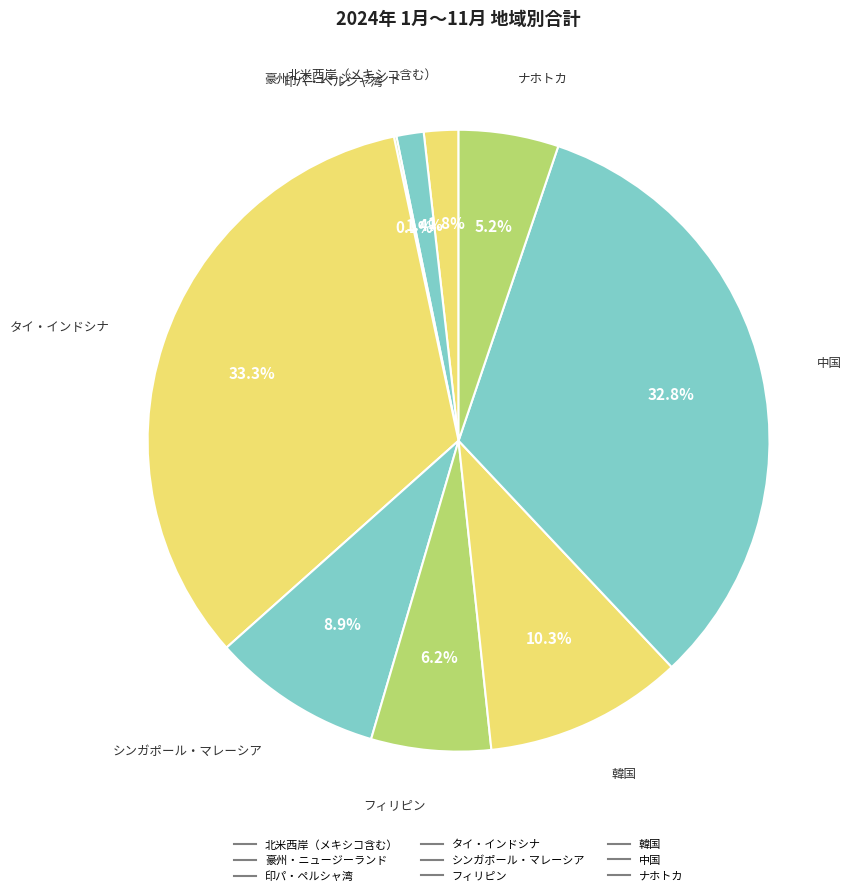

Is it true that ナホトカ is 5% of the pie?

True